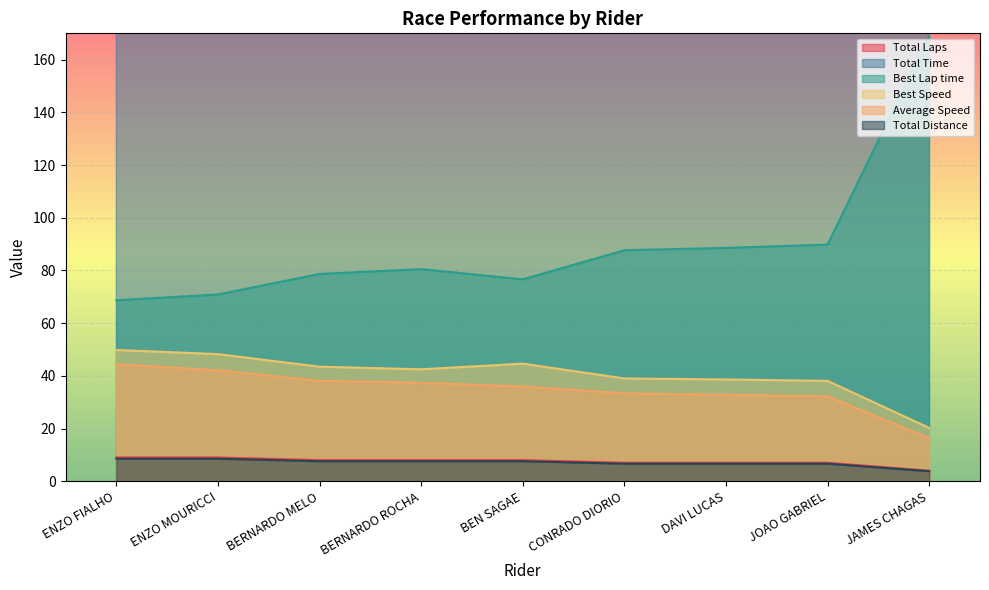

At BERNARDO ROCHA, list the series in order from smallest to largest.

Total Laps, Total Distance, Average Speed, Best Speed, Best Lap time, Total Time